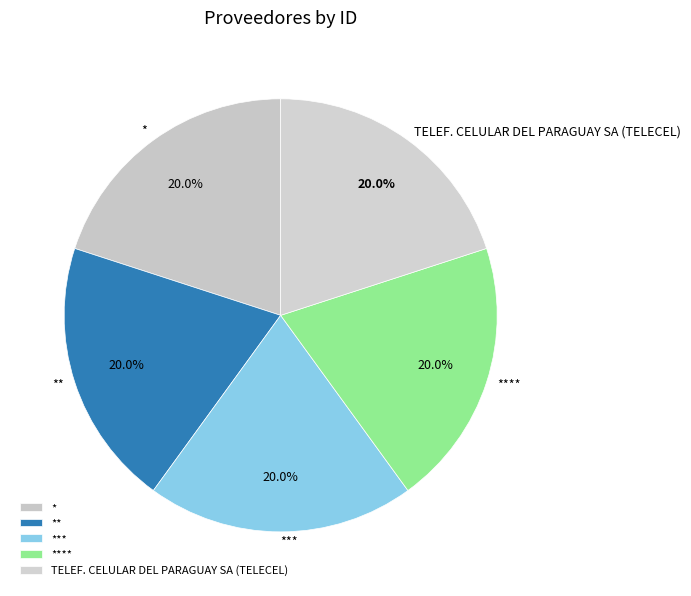

Count the number of slices in the pie.

5